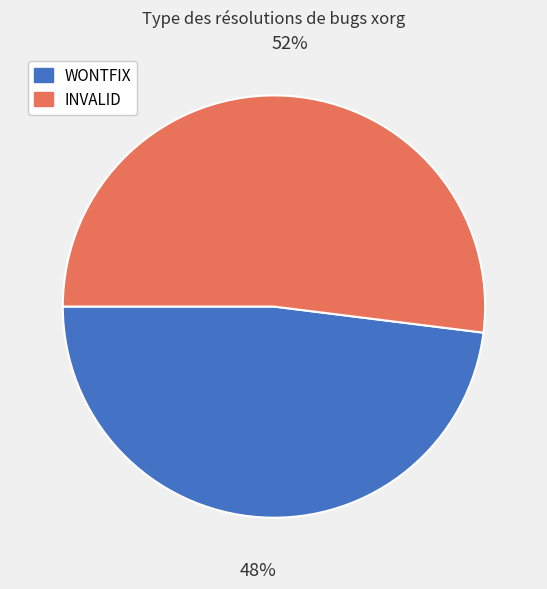

True or false: INVALID accounts for 52% of the total.

True